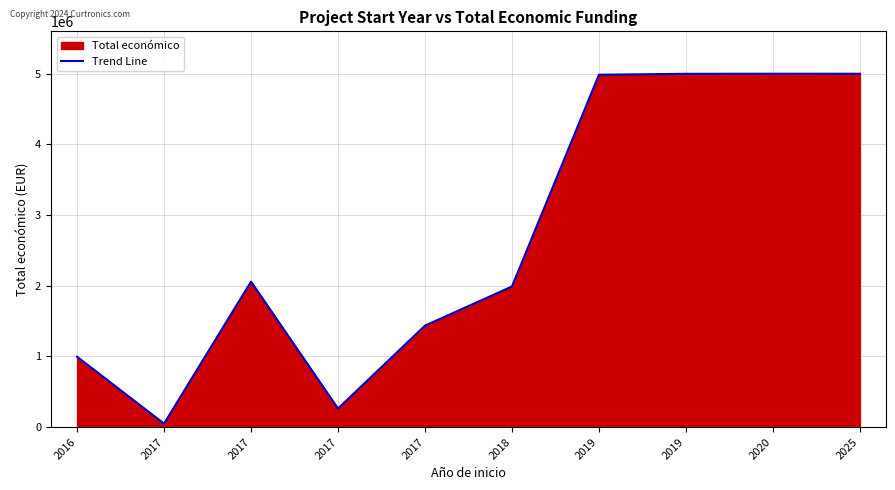

What is the difference between the maximum and minimum values?

4949393